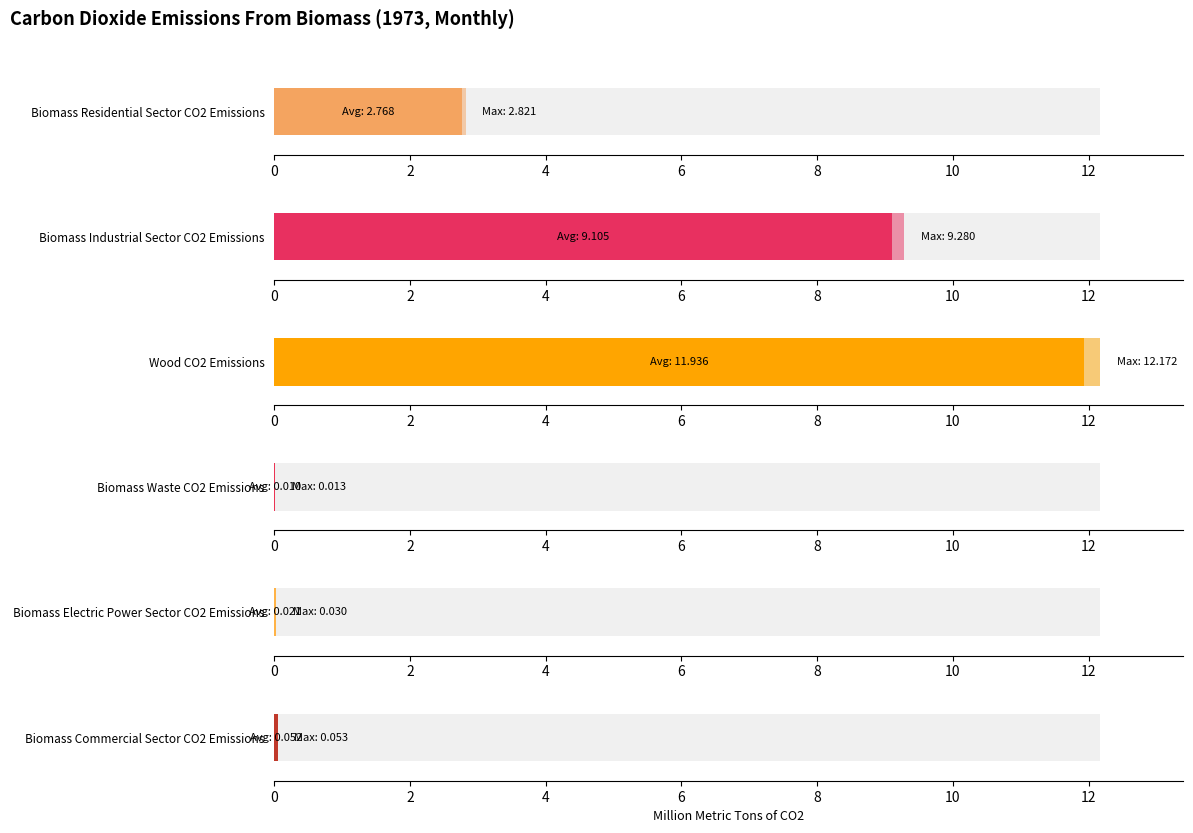

What is the value of the Biomass Commercial Sector CO2 Emissions bar at the 1st from the left?

0.1